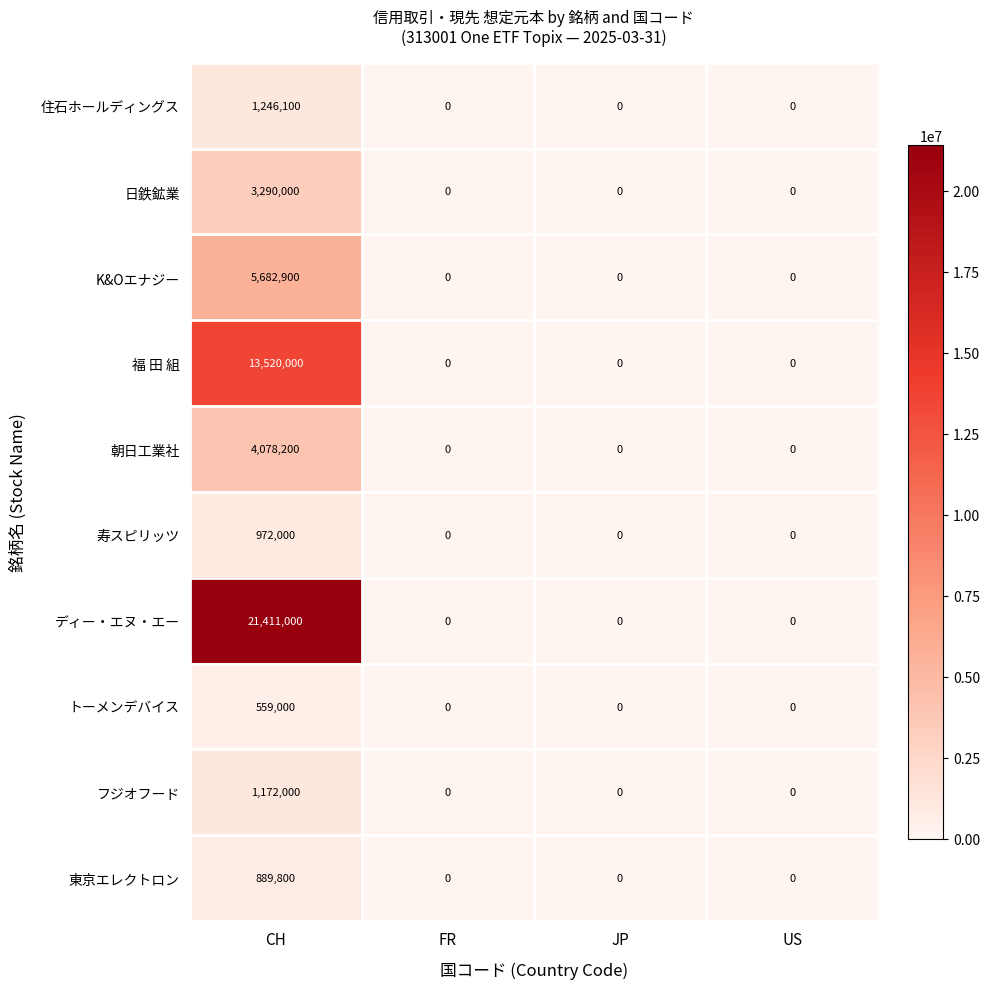

Is it true that 寿スピリッツ equals 972000 at CH?

True